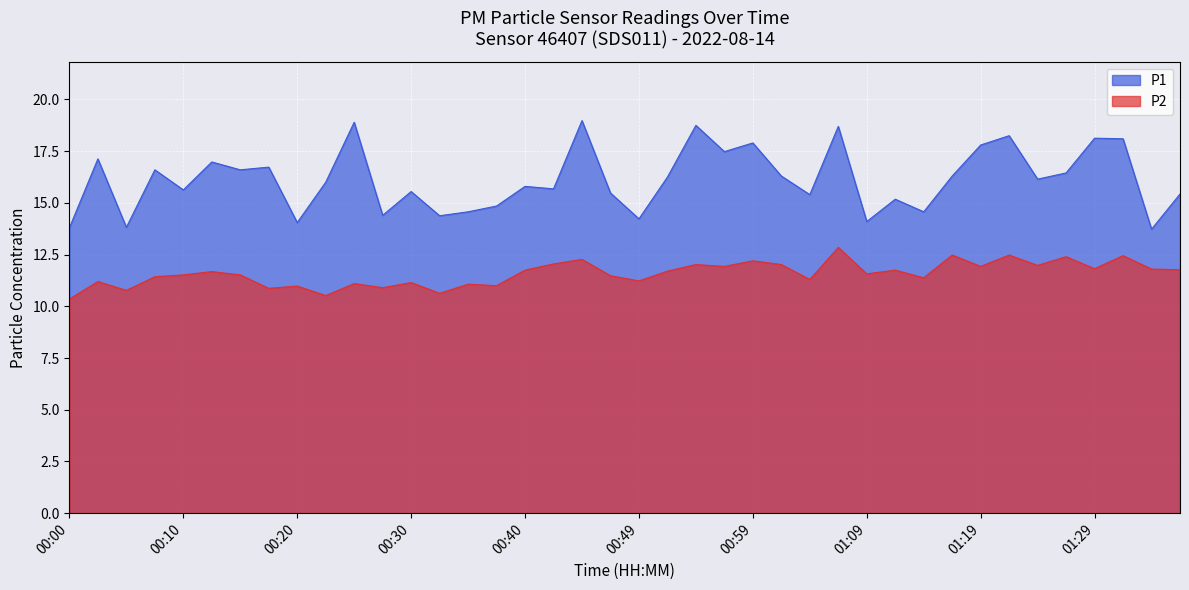

How many data points does each series have?

40